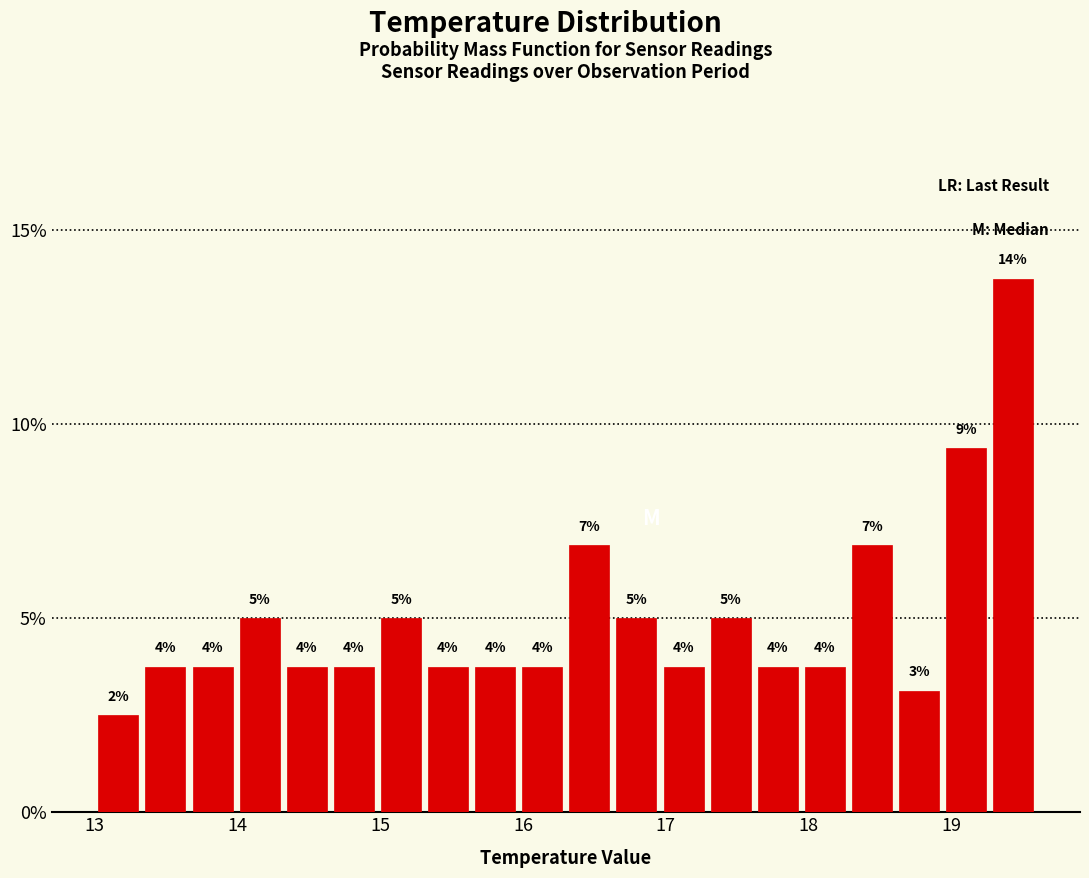

Read against the x-axis, roughly where is the centre of the tallest bar?

19.4